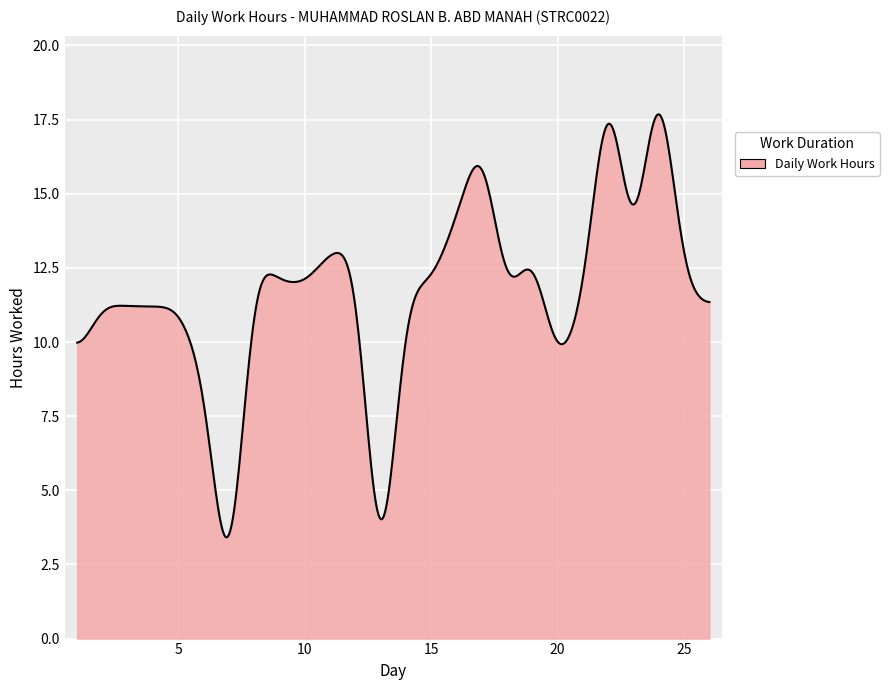

What is the smallest value displayed?

3.4